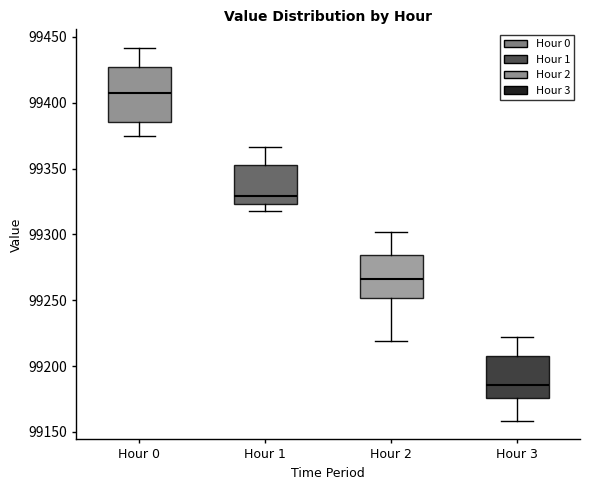

Which box is the tallest, from its lower edge to its upper edge?

Hour 0